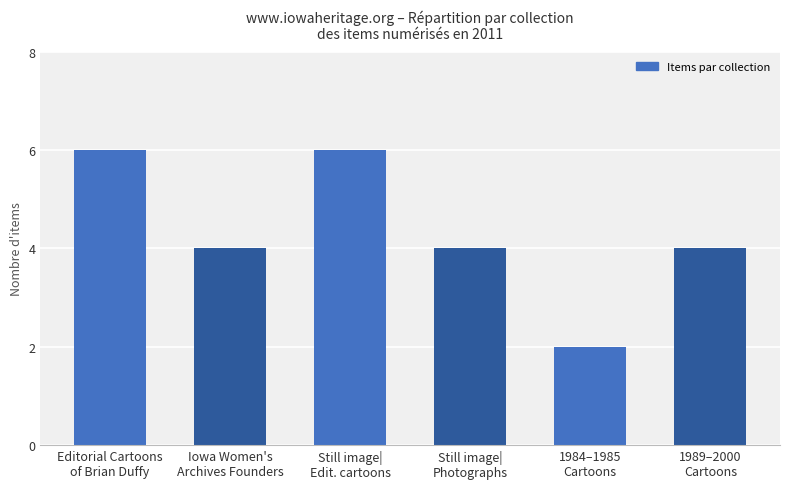

What is the change in value from Still image|
Edit. cartoons to 1984–1985
Cartoons?

-4